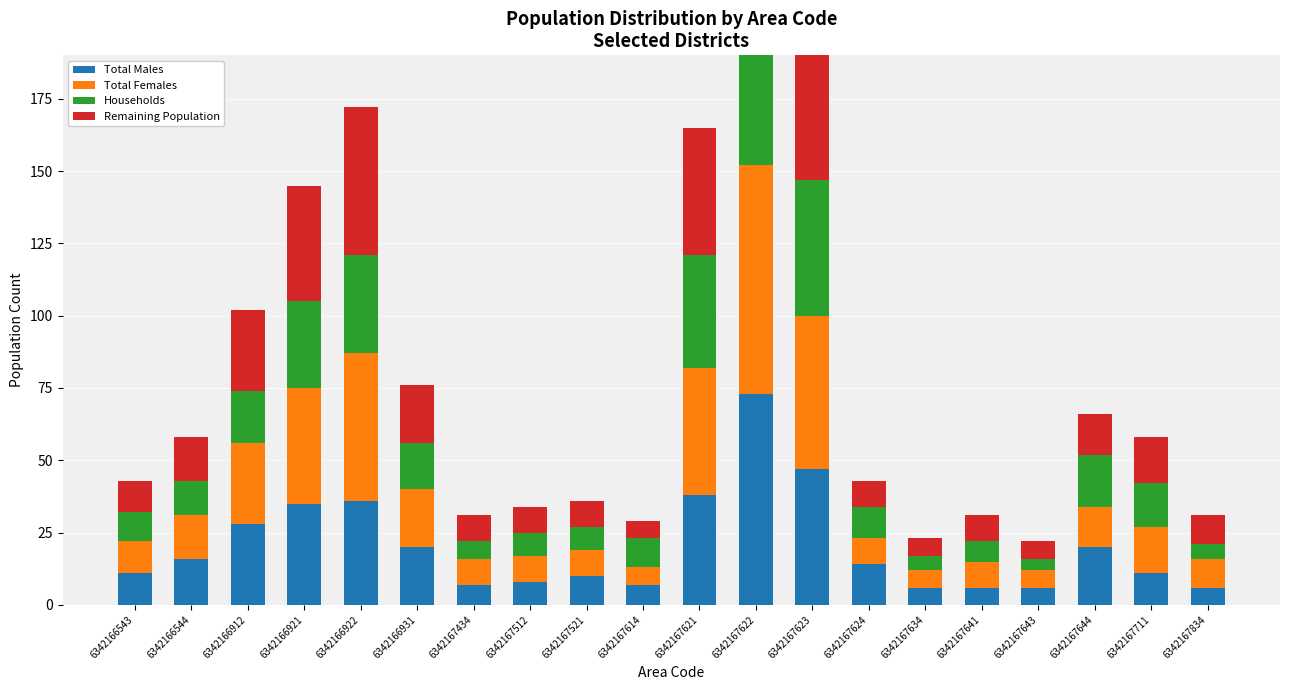

What is the sum of the Total Females values at 6342167622 and 6342167434?

88